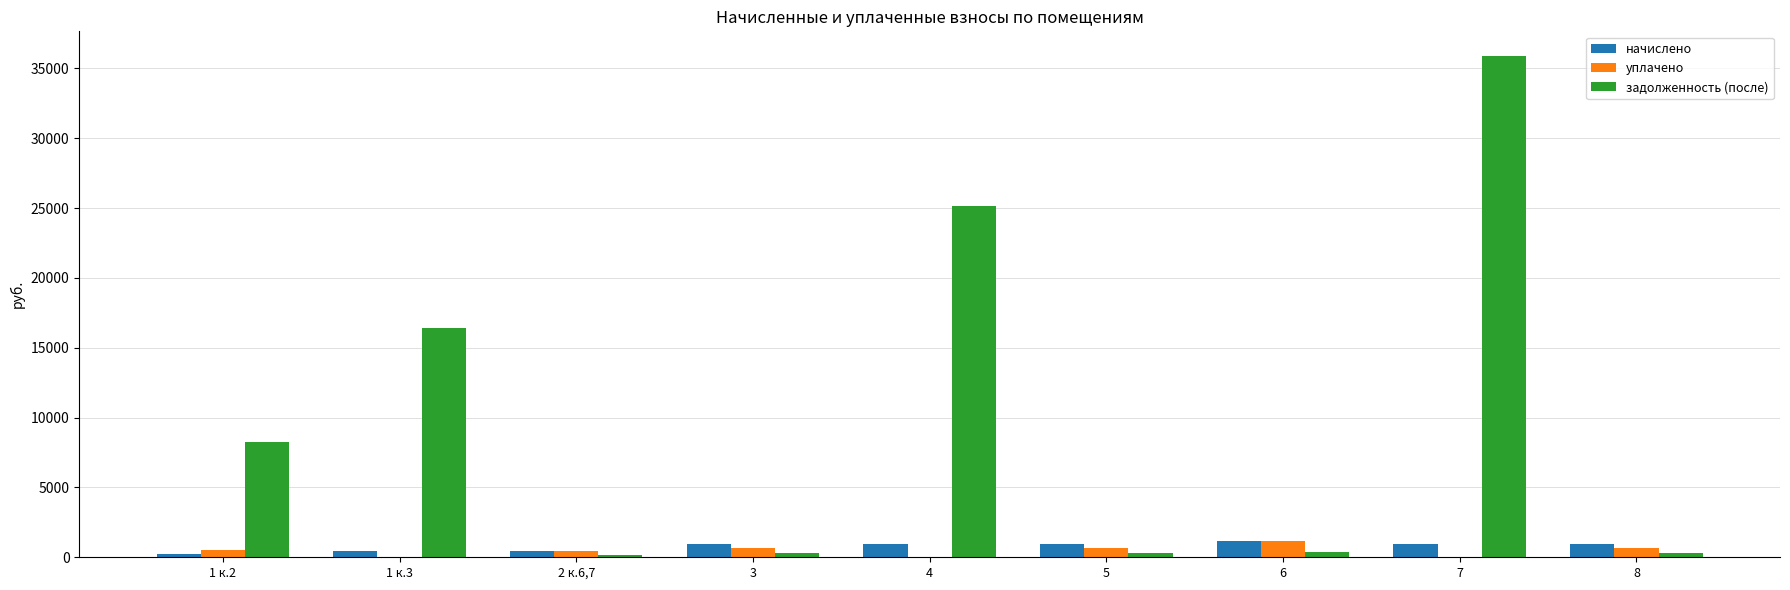

Which series has the widest spread of values?

задолженность (после)